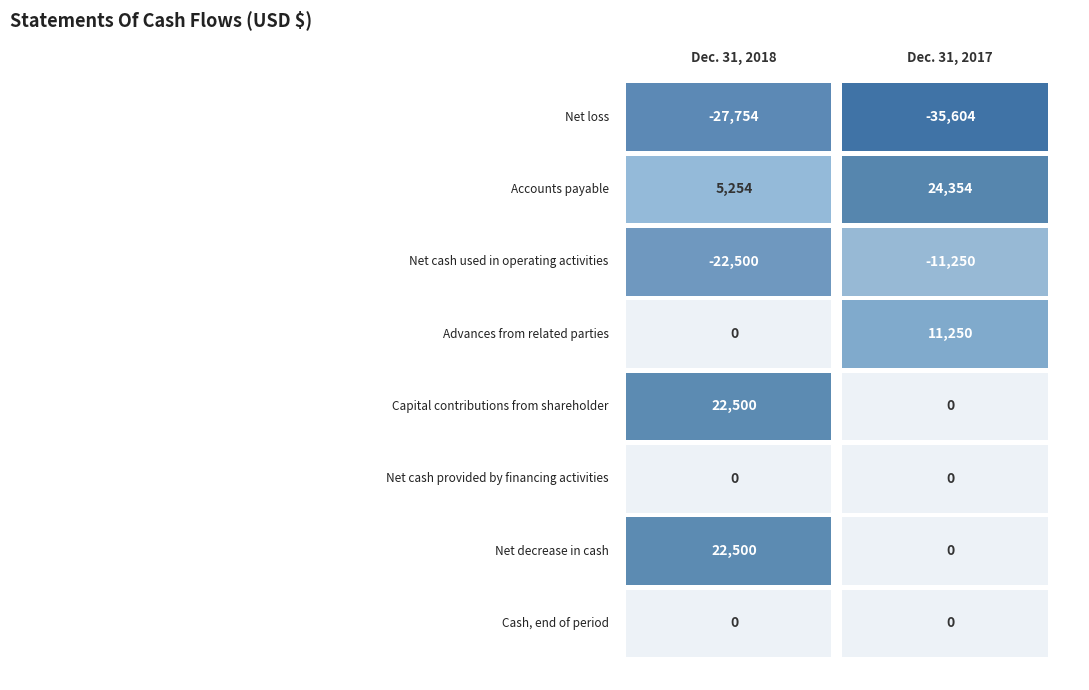

Reading right to left, transcribe all the data shown in this chart.

Dec. 31, 2018: Cash, end of period=0	Net decrease in cash=22500	Net cash provided by financing activities=0	Capital contributions from shareholder=22500	Advances from related parties=0	Net cash used in operating activities=-22500	Accounts payable=5254	Net loss=-27754
Dec. 31, 2017: Cash, end of period=0	Net decrease in cash=0	Net cash provided by financing activities=0	Capital contributions from shareholder=0	Advances from related parties=11250	Net cash used in operating activities=-11250	Accounts payable=24354	Net loss=-35604